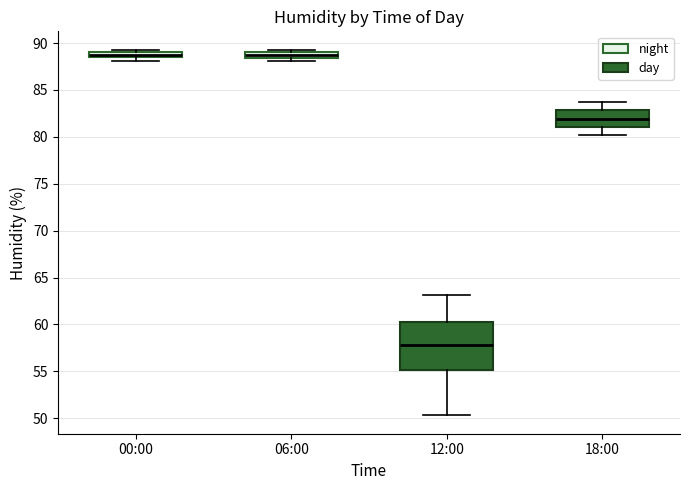

Where does the lower whisker of the box for 18:00 end on the y-axis? The values are not printed on the chart, so give them approximately, as read against the axis.

80.0